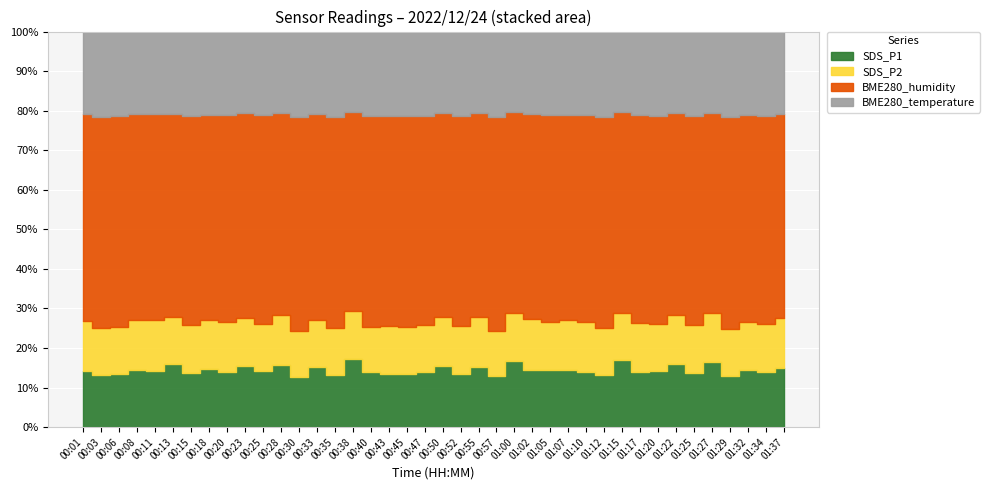

Reading left to right, what are all the values shown in this chart?

SDS_P1: 00:01=13.3	00:03=12.1	00:06=12.3	00:08=13.7	00:11=13.5	00:13=15.2	00:15=12.7	00:18=13.9	00:20=13.1	00:23=14.7	00:25=13.2	00:28=15.0	00:30=11.6	00:33=14.3	00:35=12.2	00:38=16.8	00:40=12.8	00:43=12.3	00:45=12.4	00:47=12.9	00:50=14.8	00:52=12.4	00:55=14.5	00:57=11.8	01:00=16.1	01:02=13.7	01:05=13.5	01:07=13.4	01:10=13.1	01:12=12.1	01:15=16.4	01:17=13.0	01:20=13.1	01:22=15.1	01:25=12.7	01:27=15.9	01:29=11.8	01:32=13.6	01:34=12.9	01:37=14.0
SDS_P2: 00:01=11.9	00:03=10.8	00:06=11.0	00:08=11.7	00:11=12.1	00:13=11.1	00:15=11.2	00:18=11.6	00:20=11.7	00:23=11.7	00:25=11.0	00:28=12.1	00:30=10.4	00:33=11.1	00:35=10.9	00:38=11.8	00:40=10.6	00:43=11.1	00:45=10.9	00:47=10.8	00:50=11.9	00:52=11.1	00:55=12.1	00:57=10.4	01:00=11.8	01:02=12.1	01:05=11.2	01:07=11.9	01:10=11.7	01:12=10.8	01:15=11.3	01:17=11.6	01:20=11.0	01:22=11.8	01:25=11.1	01:27=11.8	01:29=10.6	01:32=11.2	01:34=11.4	01:37=12.0
BME280_humidity: 00:01=49.1	00:03=48.9	00:06=49.0	00:08=48.9	00:11=49.1	00:13=48.8	00:15=49.0	00:18=48.8	00:20=49.0	00:23=49.5	00:25=49.1	00:28=49.0	00:30=49.1	00:33=48.9	00:35=49.0	00:38=48.9	00:40=49.0	00:43=48.8	00:45=49.0	00:47=48.9	00:50=49.2	00:52=49.1	00:55=49.2	00:57=49.2	01:00=49.1	01:02=49.0	01:05=48.9	01:07=48.8	01:10=48.8	01:12=48.8	01:15=48.8	01:17=48.9	01:20=48.7	01:22=48.5	01:25=48.6	01:27=48.6	01:29=48.6	01:32=48.6	01:34=48.7	01:37=48.7
BME280_temperature: 00:01=19.7	00:03=19.7	00:06=19.7	00:08=19.7	00:11=19.7	00:13=19.7	00:15=19.7	00:18=19.7	00:20=19.7	00:23=19.7	00:25=19.7	00:28=19.7	00:30=19.7	00:33=19.7	00:35=19.7	00:38=19.7	00:40=19.7	00:43=19.7	00:45=19.7	00:47=19.7	00:50=19.7	00:52=19.7	00:55=19.7	00:57=19.7	01:00=19.7	01:02=19.7	01:05=19.7	01:07=19.7	01:10=19.7	01:12=19.7	01:15=19.7	01:17=19.7	01:20=19.7	01:22=19.7	01:25=19.7	01:27=19.7	01:29=19.7	01:32=19.7	01:34=19.7	01:37=19.7